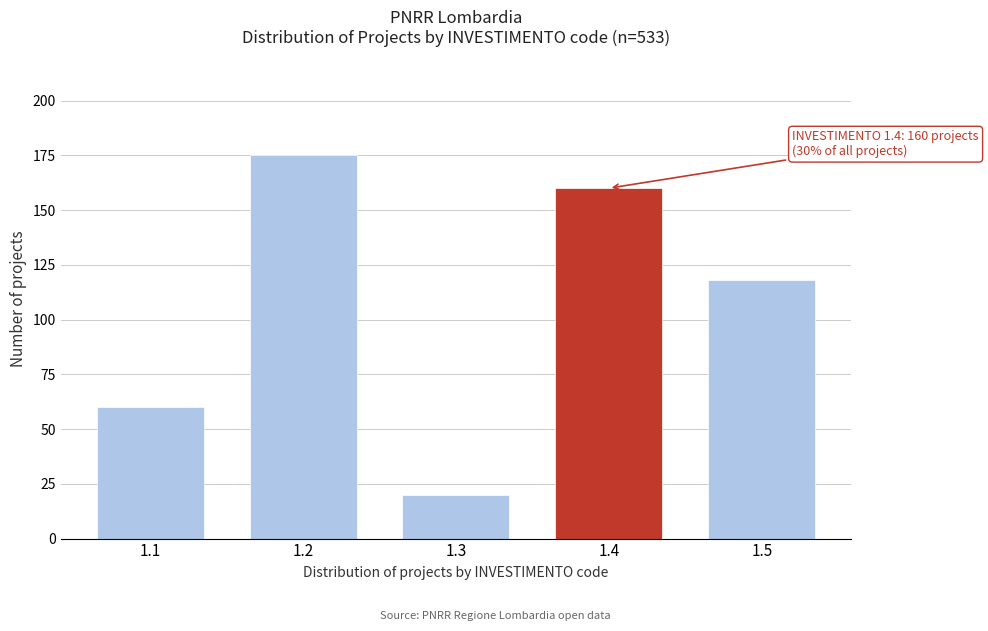

Reading left to right, what are all the values shown in this chart?

1.1=60	1.2=175	1.3=20	1.4=160	1.5=118